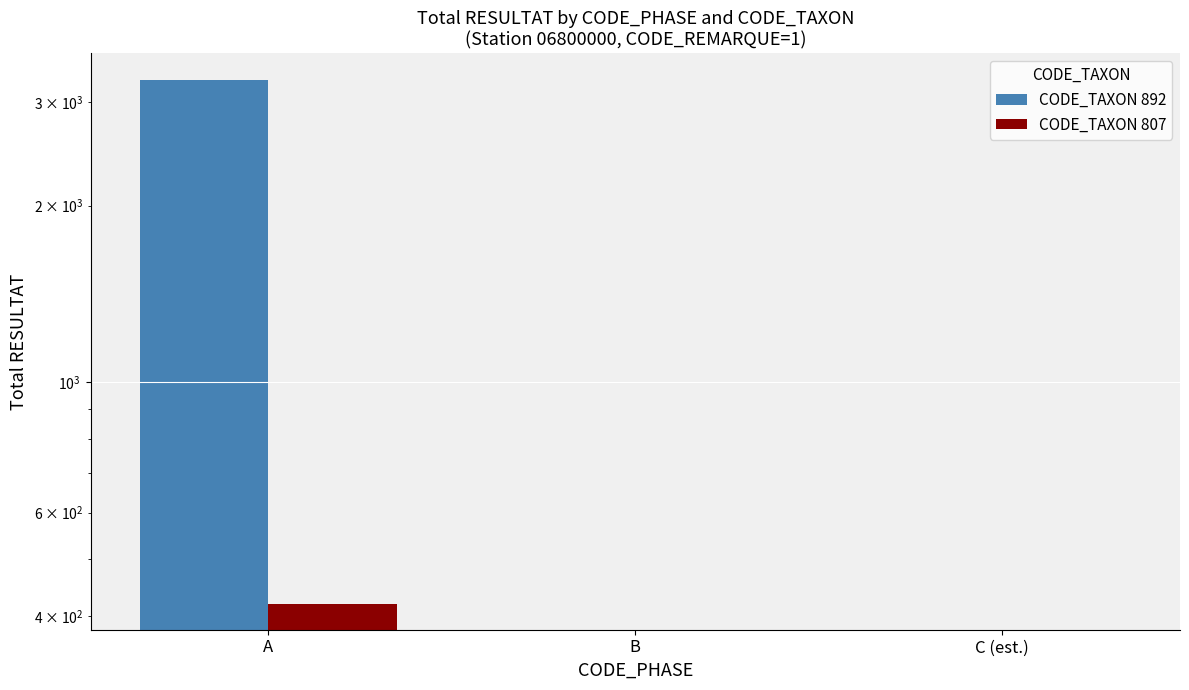

What is the difference between the maximum and minimum values in the CODE_TAXON 892 series?

3279